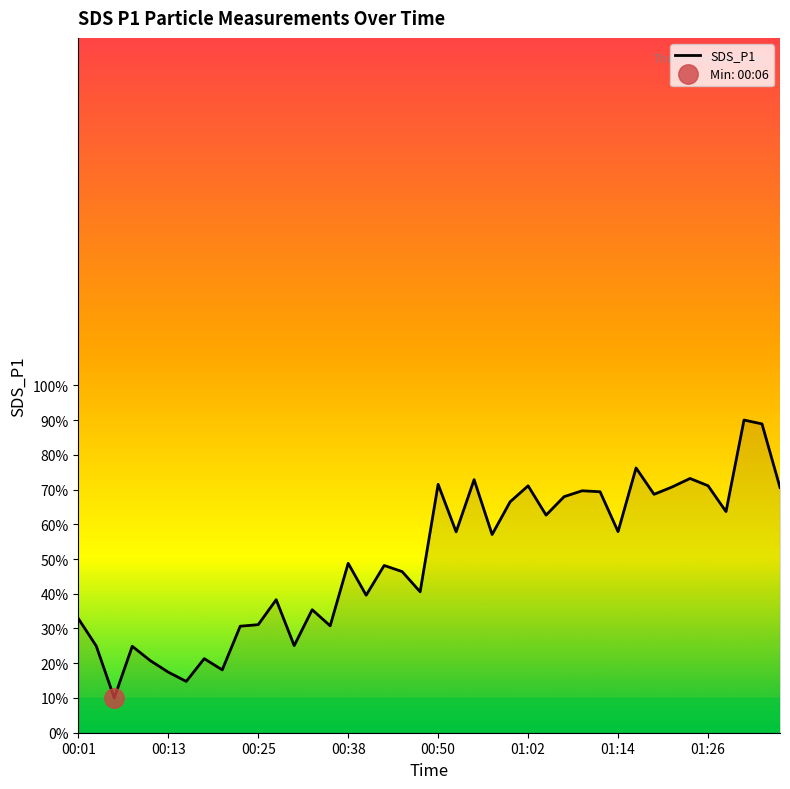

Reading right to left, list all the values displayed in this chart.

70.6	88.9	90.0	63.6	71.1	73.2	70.7	68.6	76.2	57.9	69.4	69.6	67.9	62.6	71.1	66.5	57.0	72.8	57.8	71.5	40.6	46.4	48.1	39.6	48.8	30.8	35.4	25.1	38.3	31.1	30.7	18.1	21.3	14.8	17.4	20.8	24.9	10.0	25.0	32.9